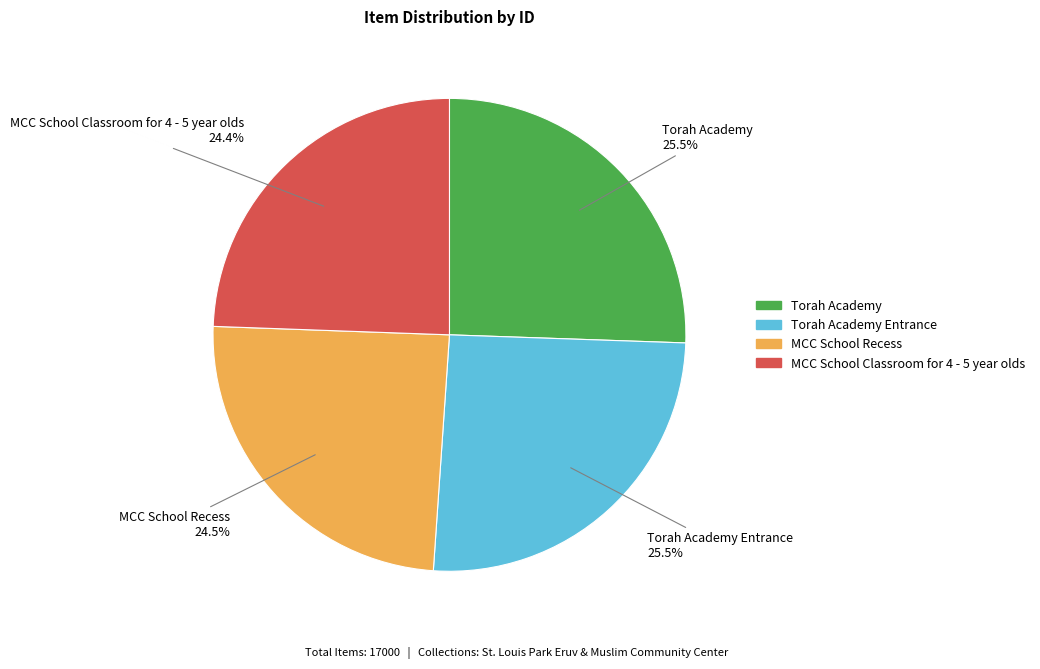

Is there any slice that represents more than half of the pie?

No